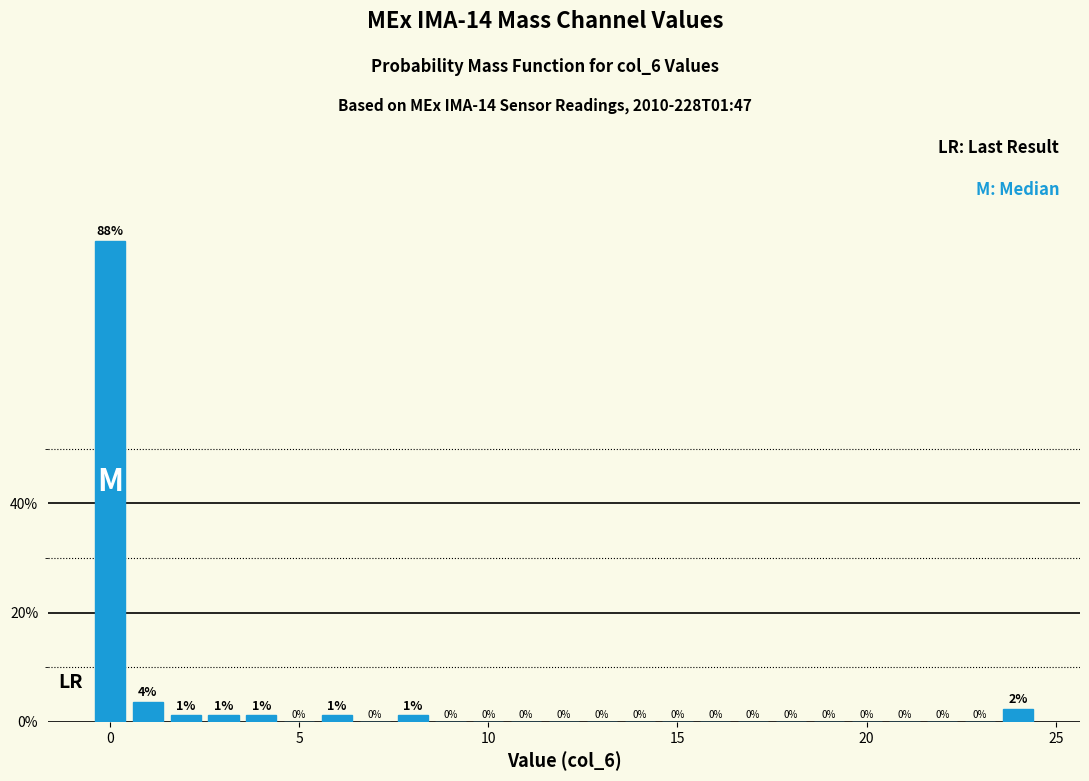

Read against the x-axis, roughly where is the centre of the tallest bar?

0.0